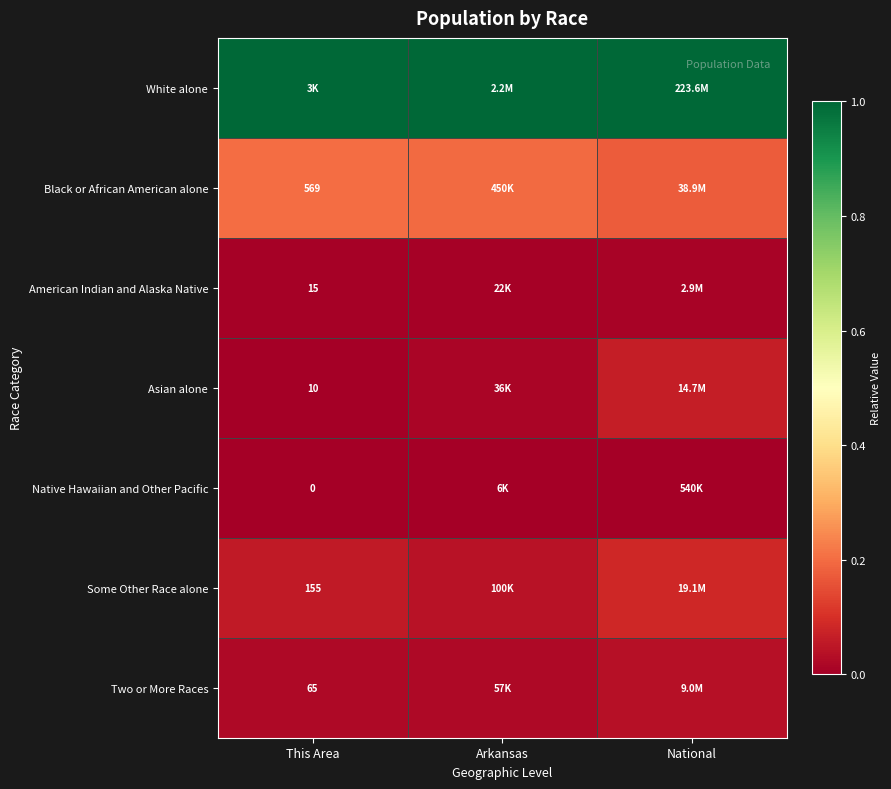

Rank the categories by White alone value from lowest to highest.

This Area, Arkansas, National